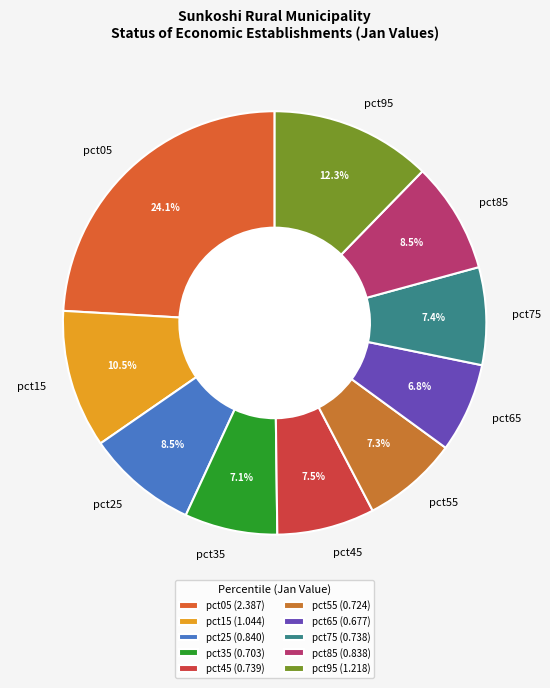

Between pct75 and pct85, which is larger?

pct85